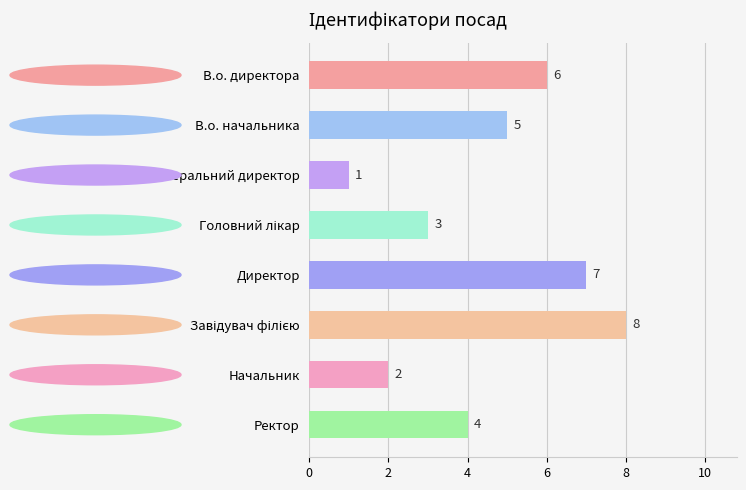

What is the difference between the maximum and minimum values?

7